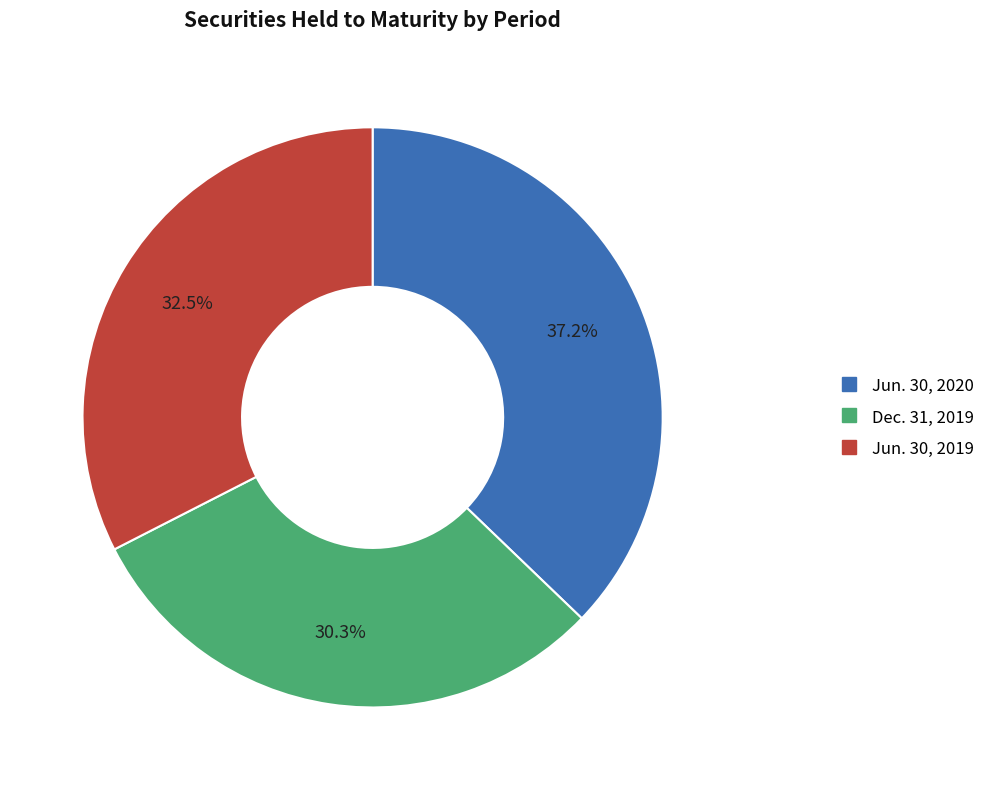

Which category has the biggest portion of the pie?

Jun. 30, 2020